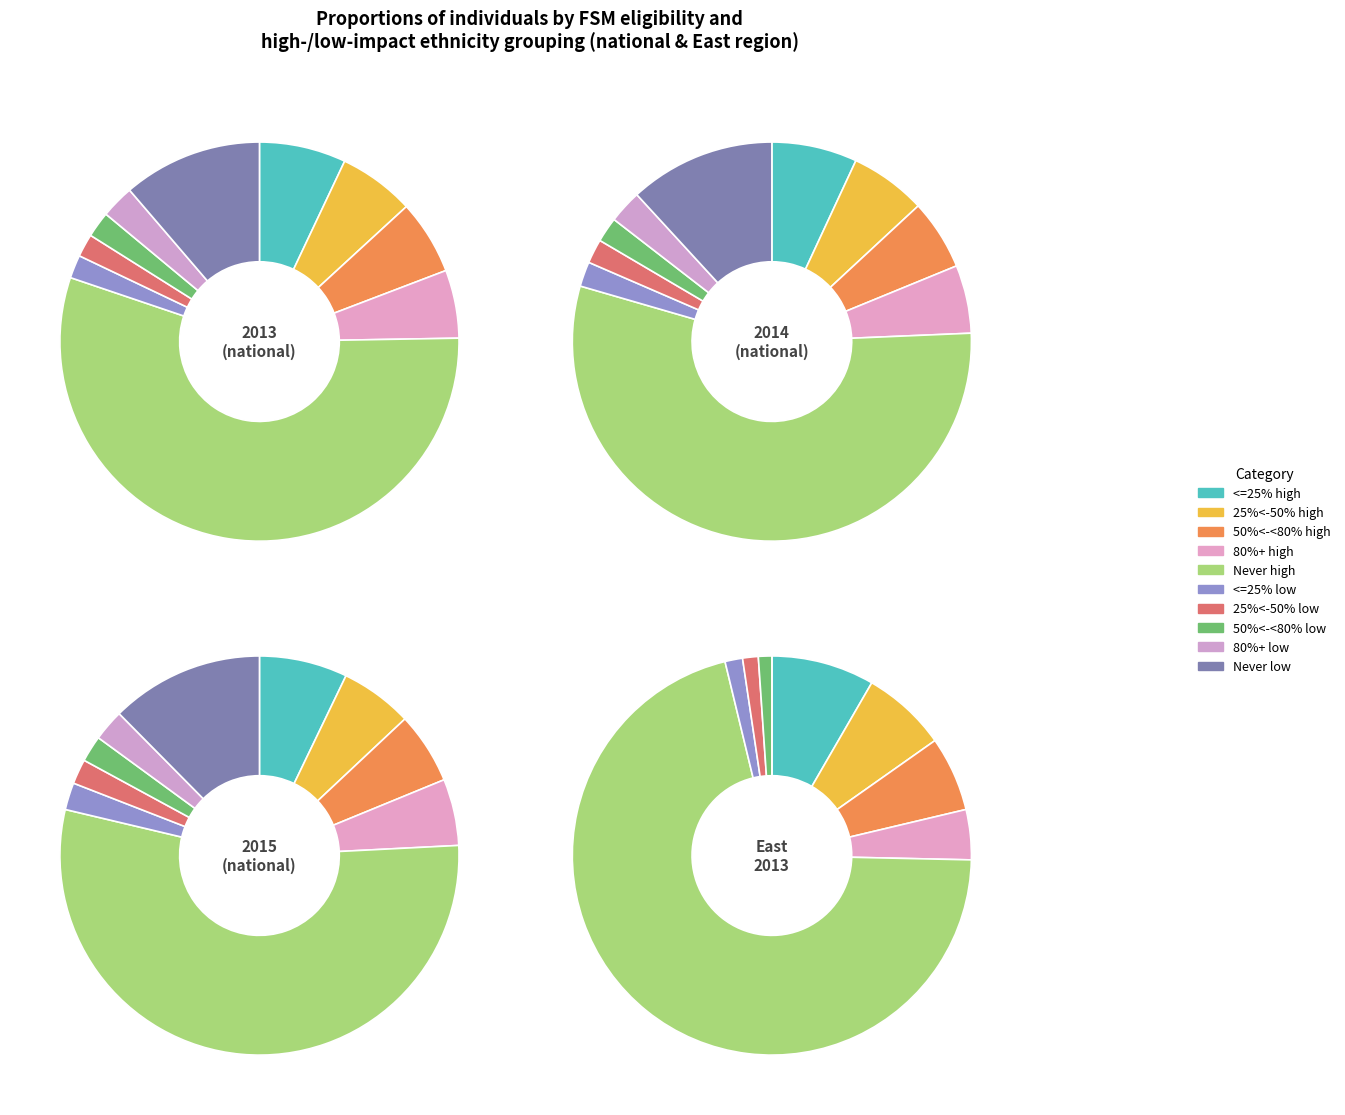

To the nearest percent, what portion does 25%<-50% high represent?

6%